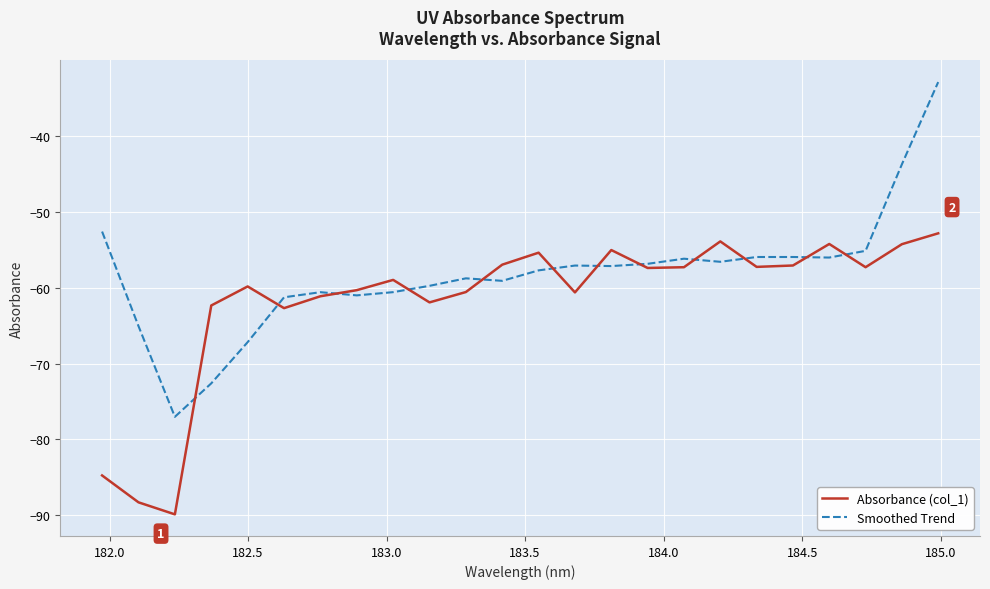

What is the greatest value displayed?

-32.9